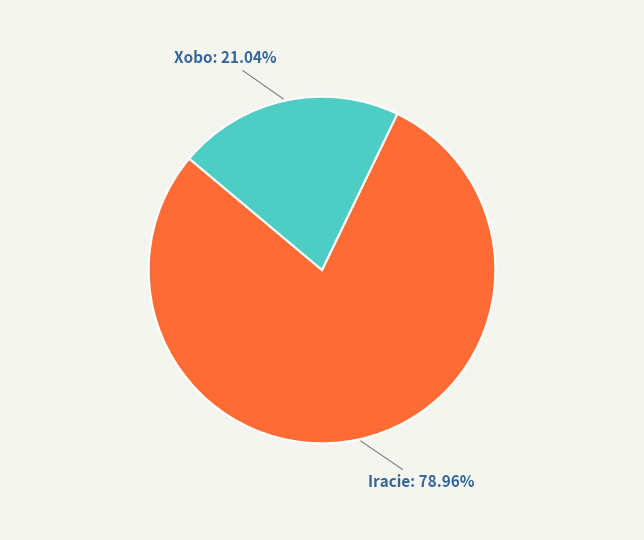

Count the number of slices in the pie.

2